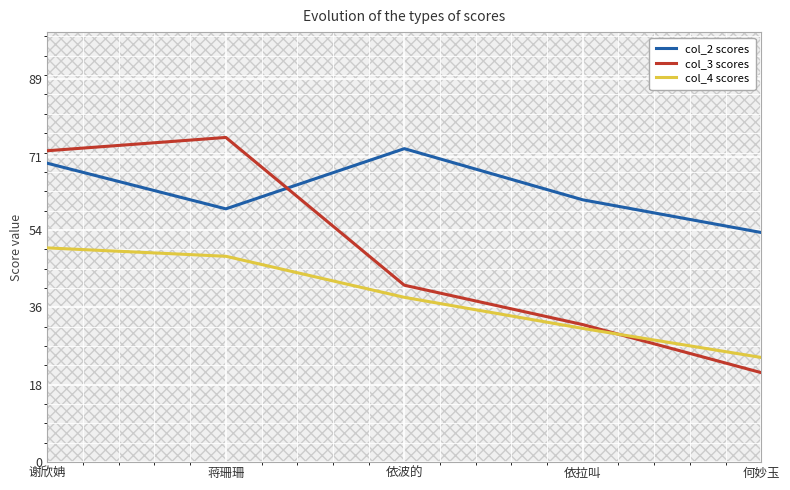

True or false: col_2 scores and col_3 scores cross at least once.

True